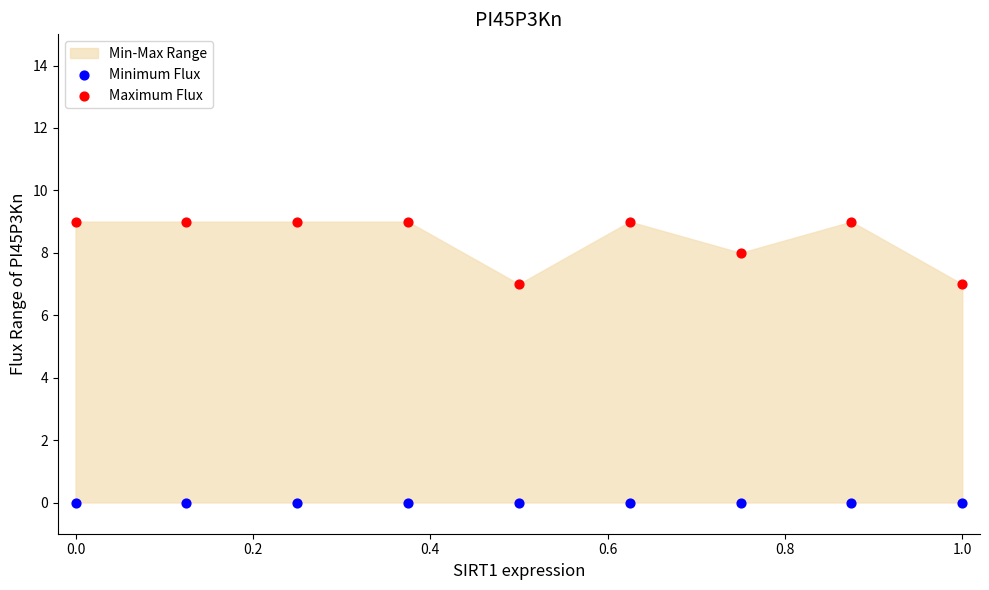

Which series contains the lowest Y value?

Minimum Flux